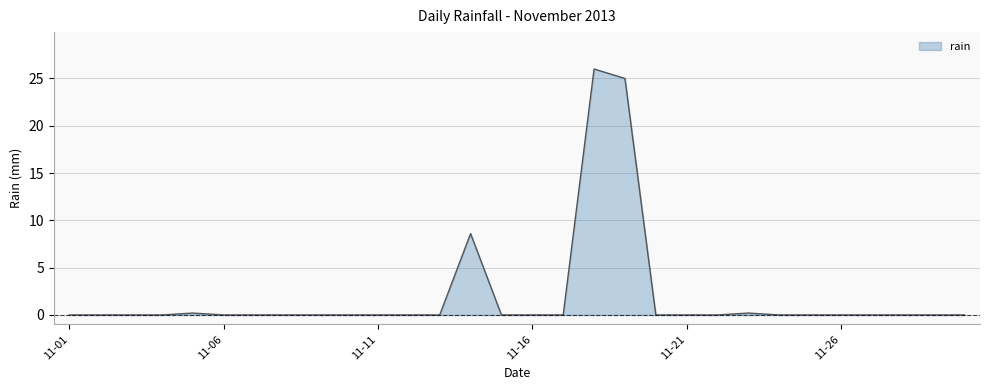

How many lines are shown in the chart?

1